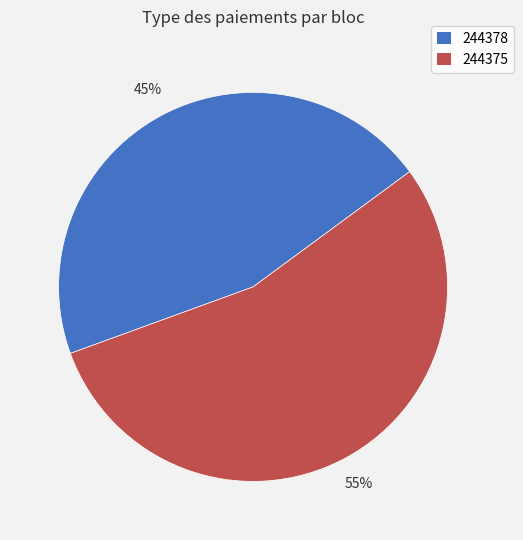

How many slices are in this pie chart?

2